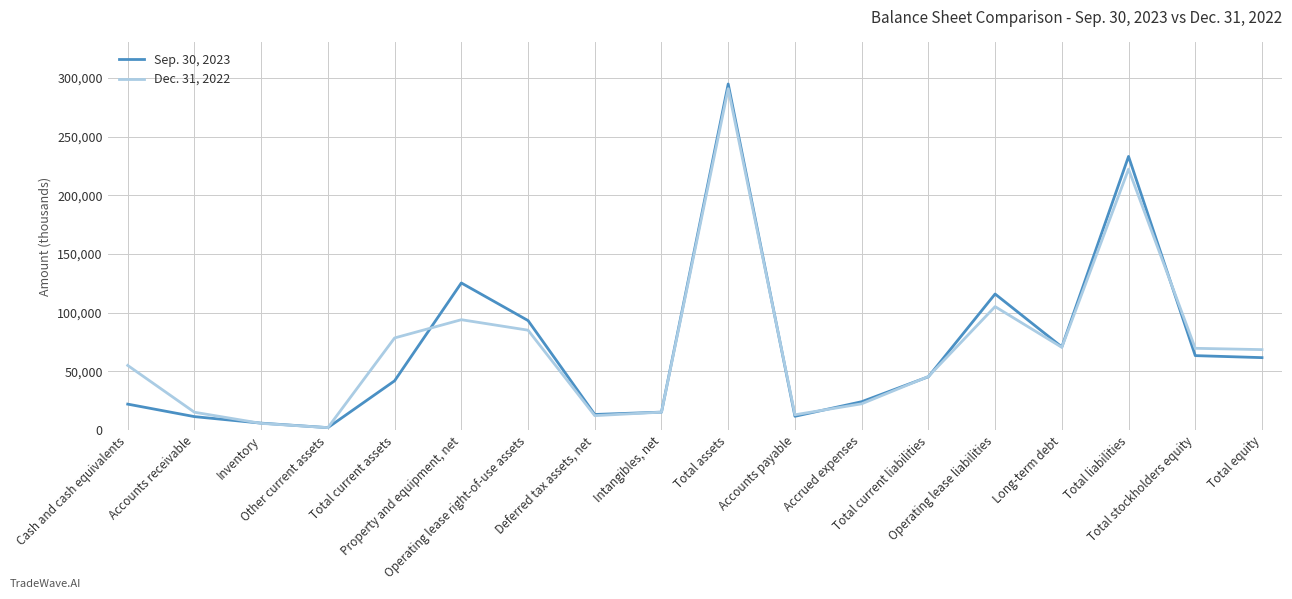

Which series has the widest spread of values?

Sep. 30, 2023